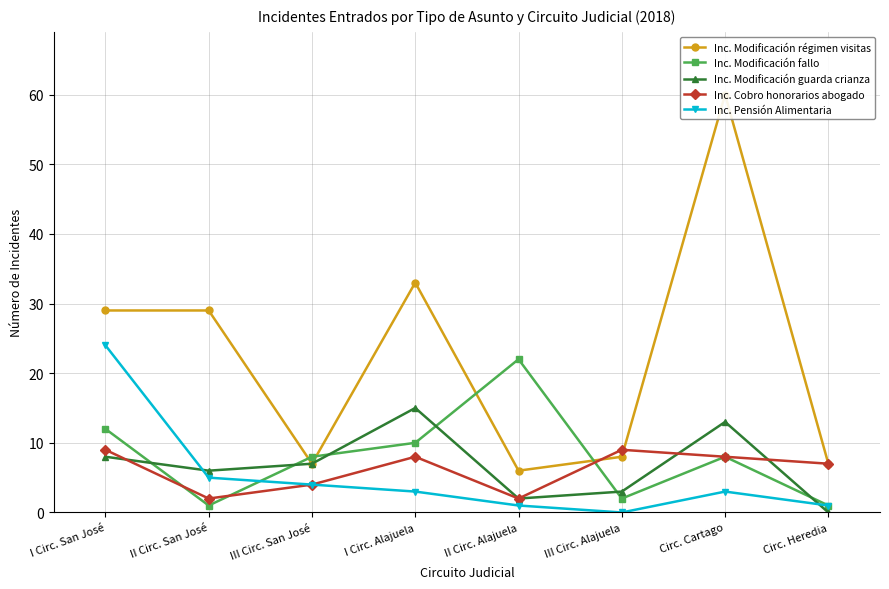

At which category is the sum across all series the highest?

Circ. Cartago